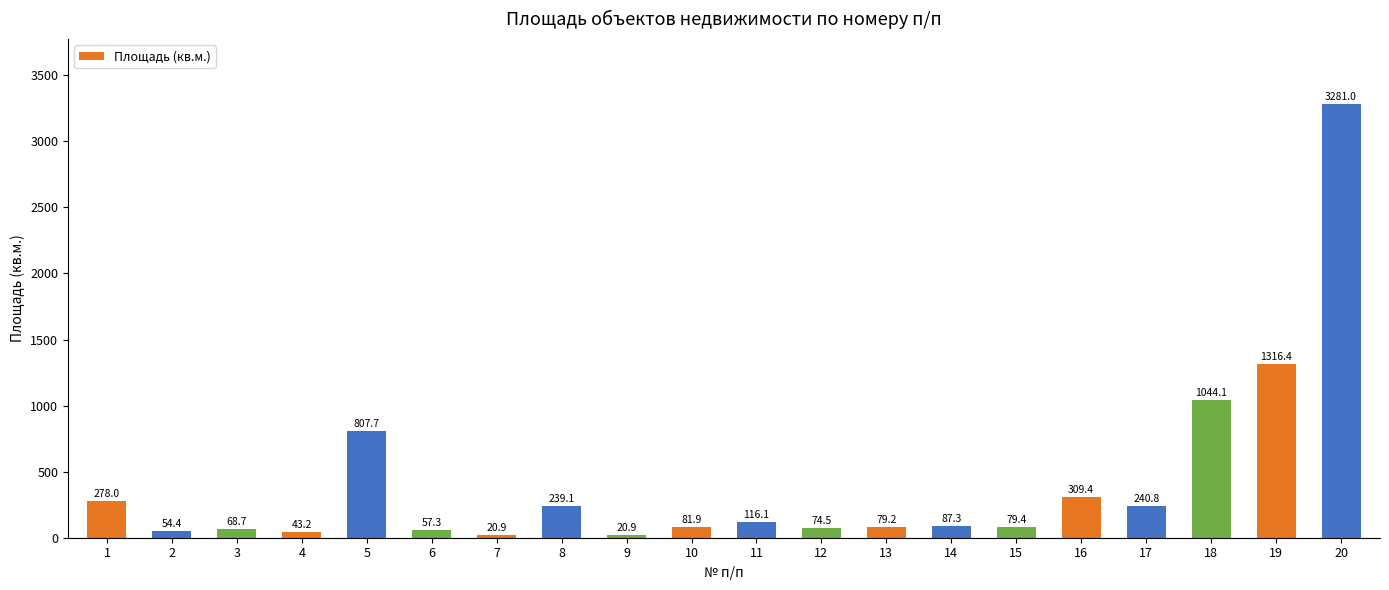

What value does the data have at 9?

20.9